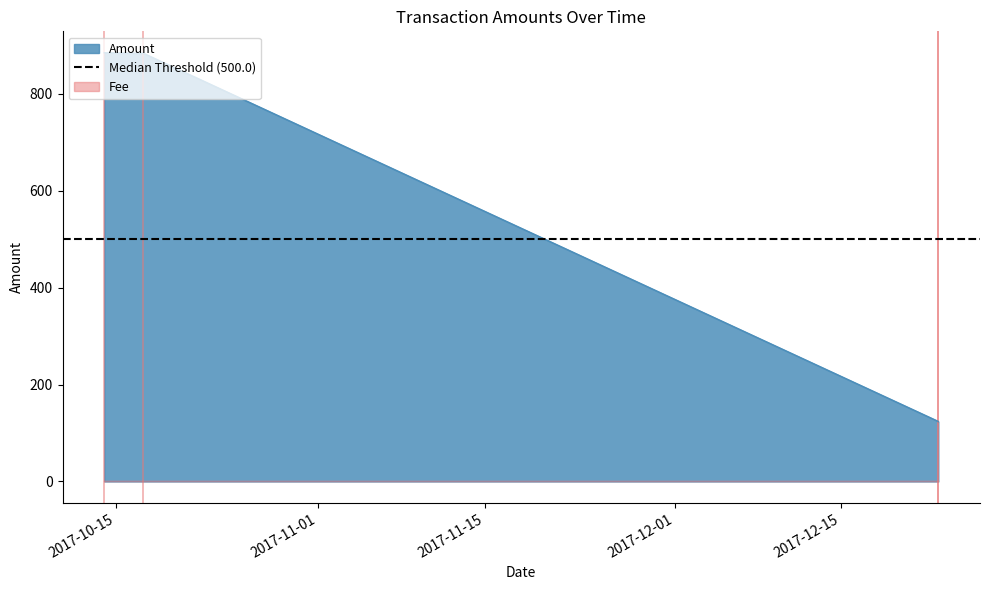

What is the maximum value shown in the chart?

884.5